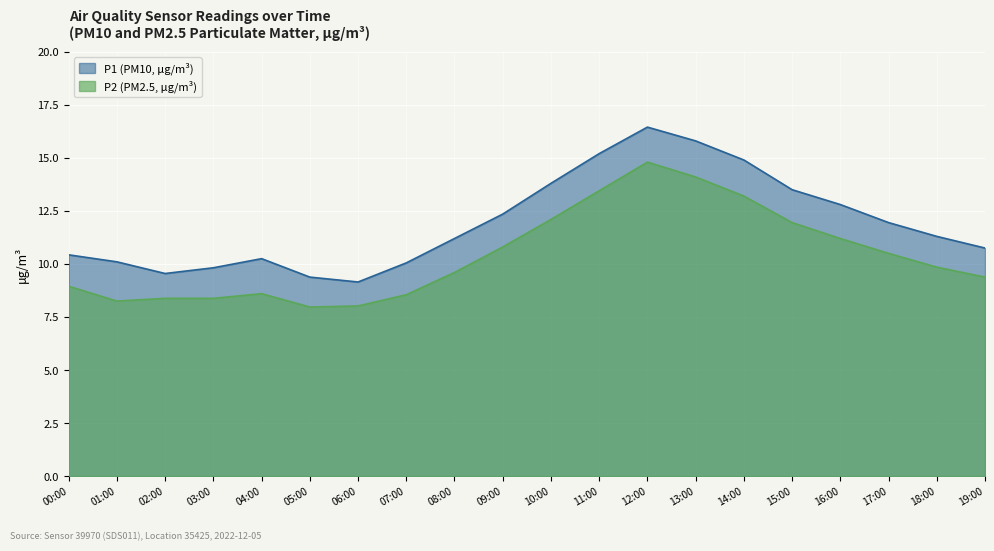

In P2, how many points are higher than both neighbors (excluding endpoints)?

2